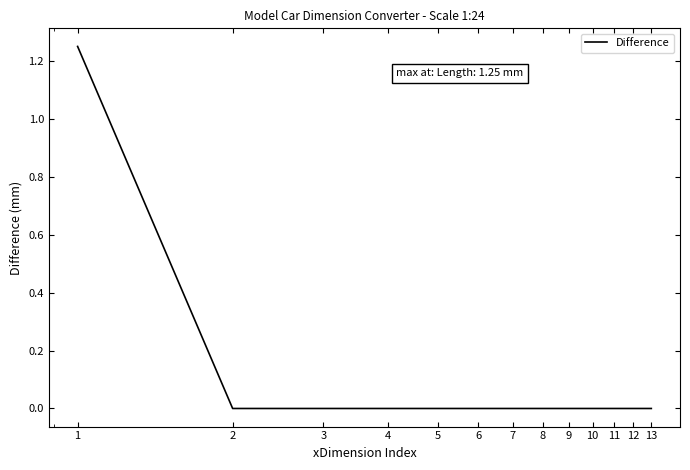

List the labels in order of value, largest first.

1, 2, 3, 4, 5, 6, 7, 8, 9, 10, 11, 12, 13